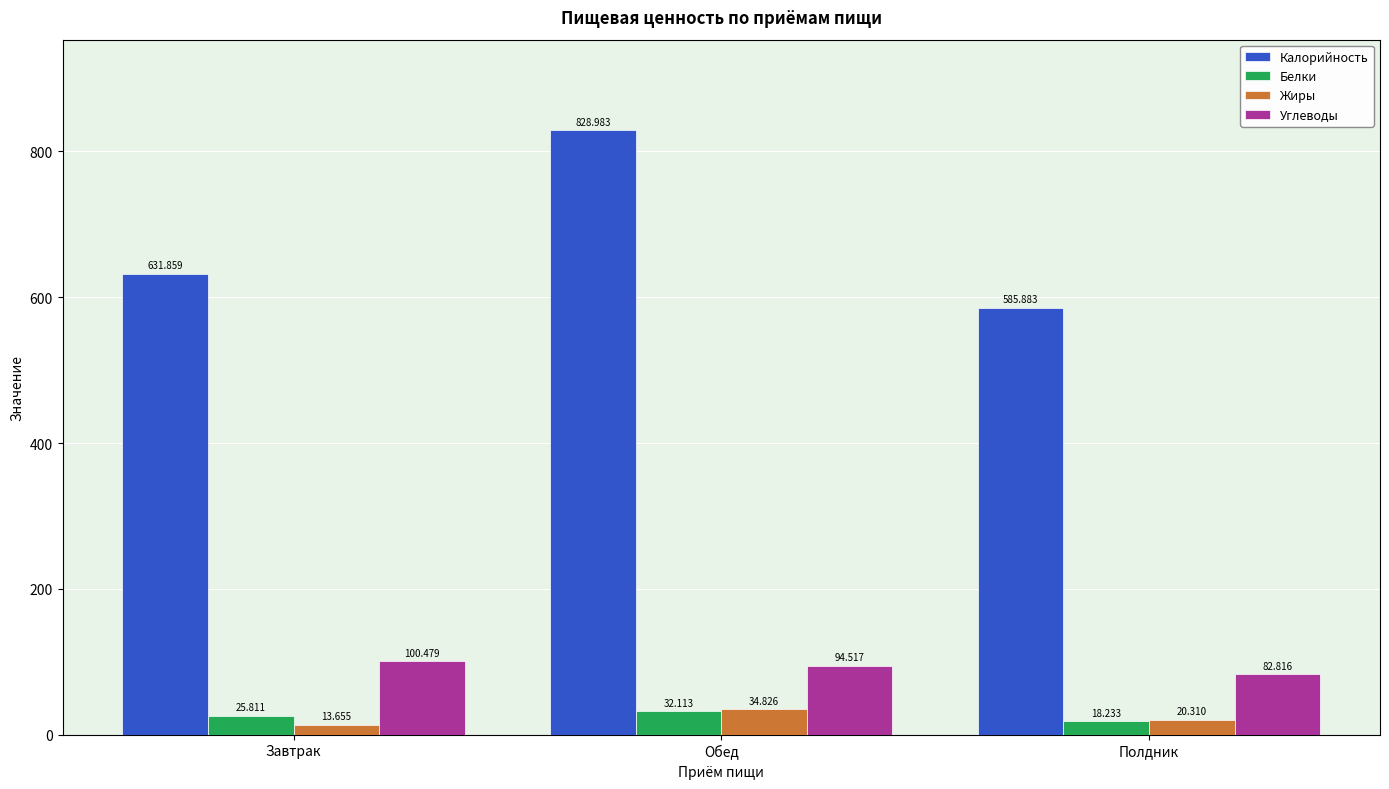

Rank the categories by Жиры value from lowest to highest.

Завтрак, Полдник, Обед